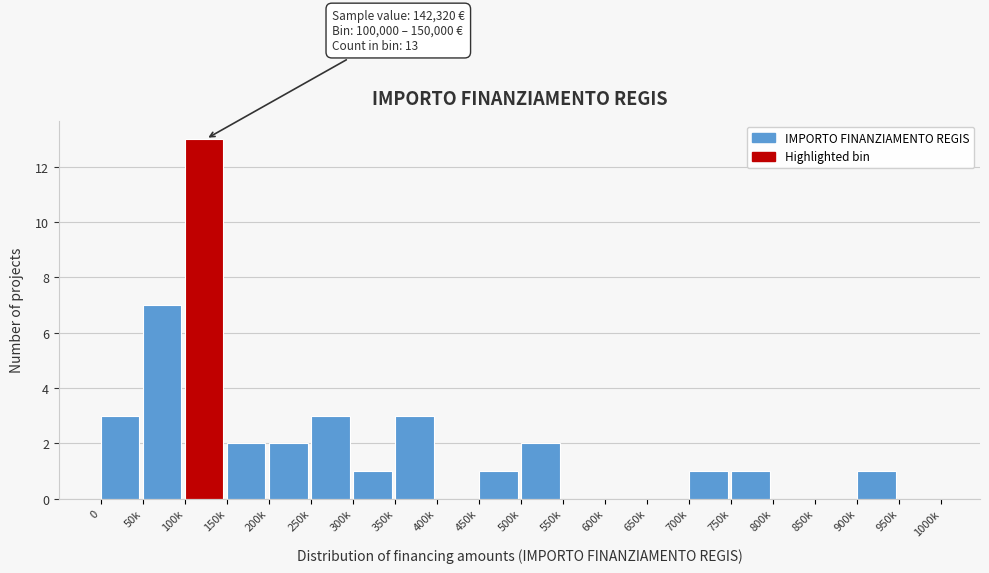

Reading left to right, what are all the values shown in this chart?

0=3	50k=7	100k=13	150k=2	200k=2	250k=3	300k=1	350k=3	400k=0	450k=1	500k=2	550k=0	600k=0	650k=0	700k=1	750k=1	800k=0	850k=0	900k=1	950k=0